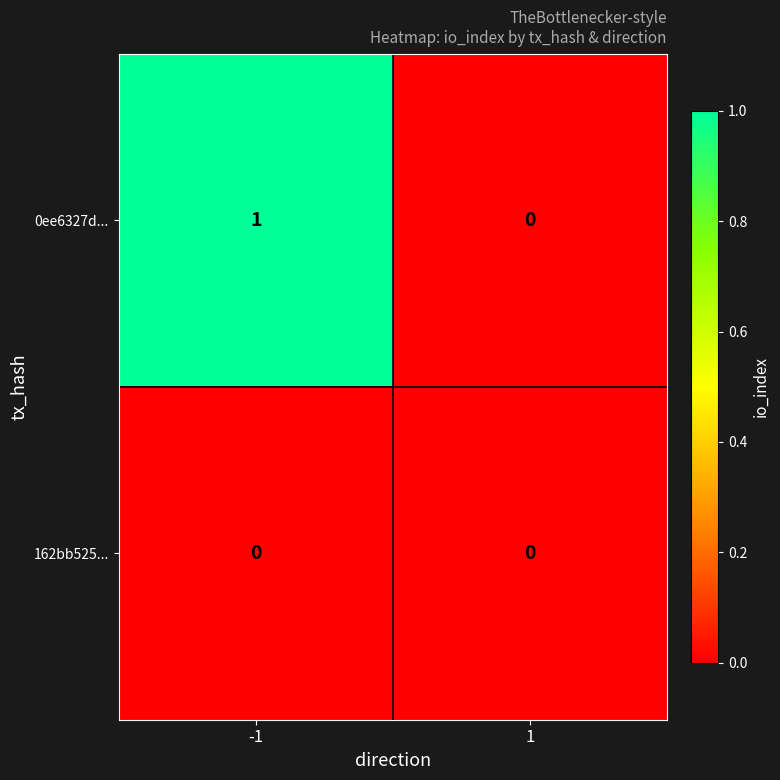

Which series has the largest total across all categories?

0ee6327d...